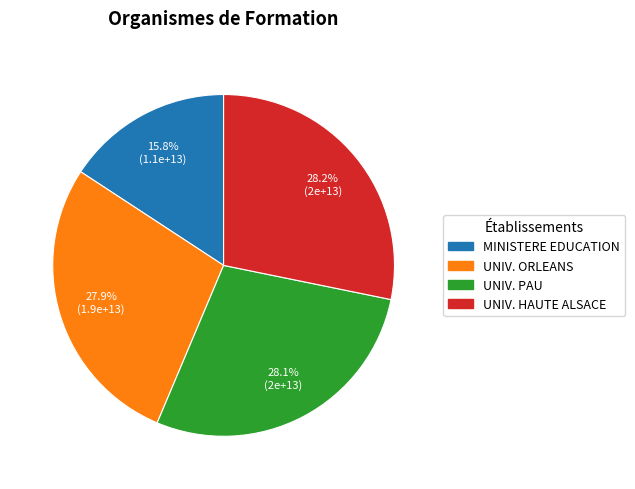

Is there a majority slice in this chart?

No